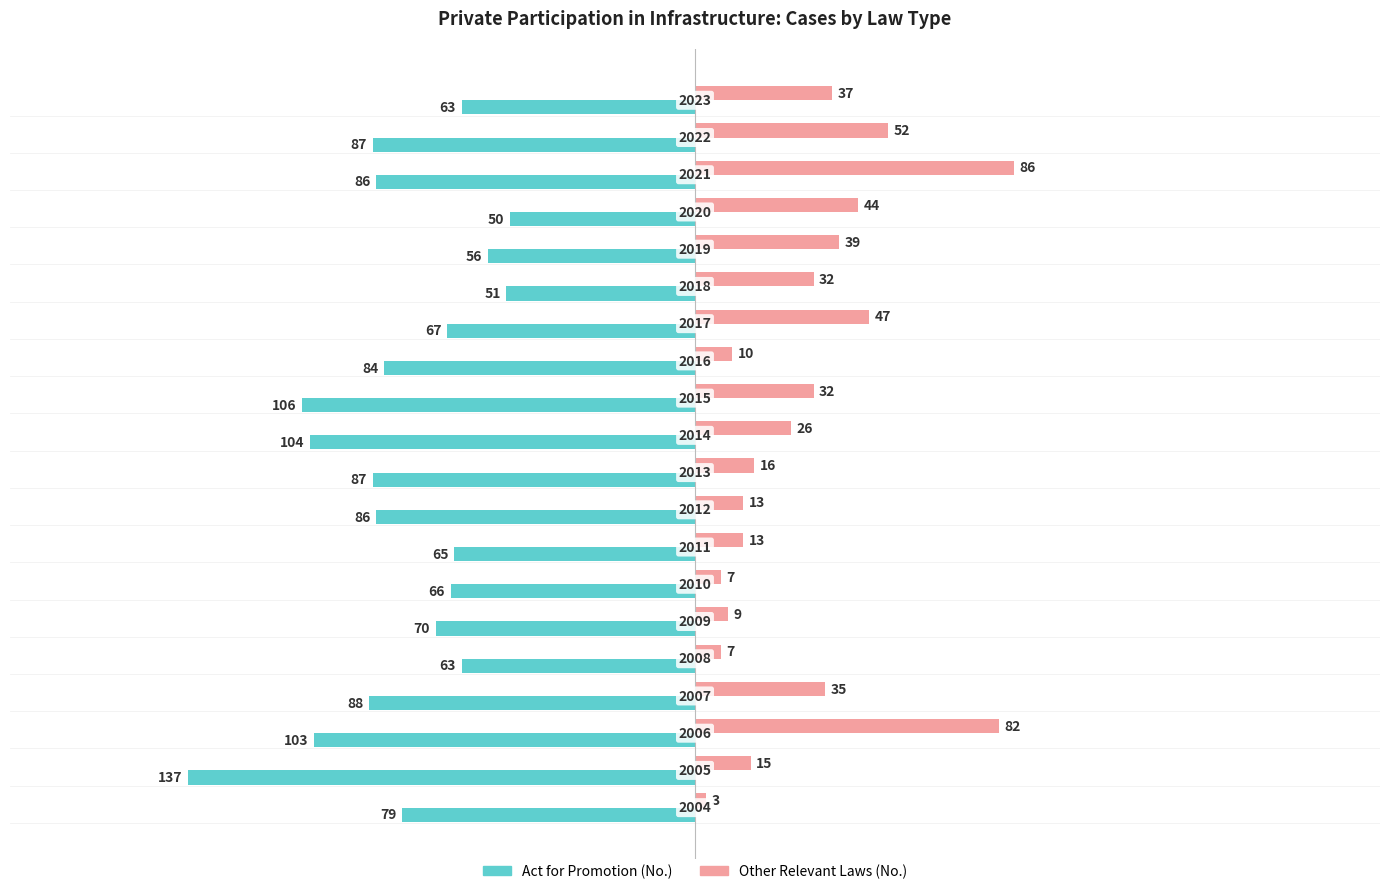

What are all the series names shown in the legend?

Act for Promotion (No.), Other Relevant Laws (No.)